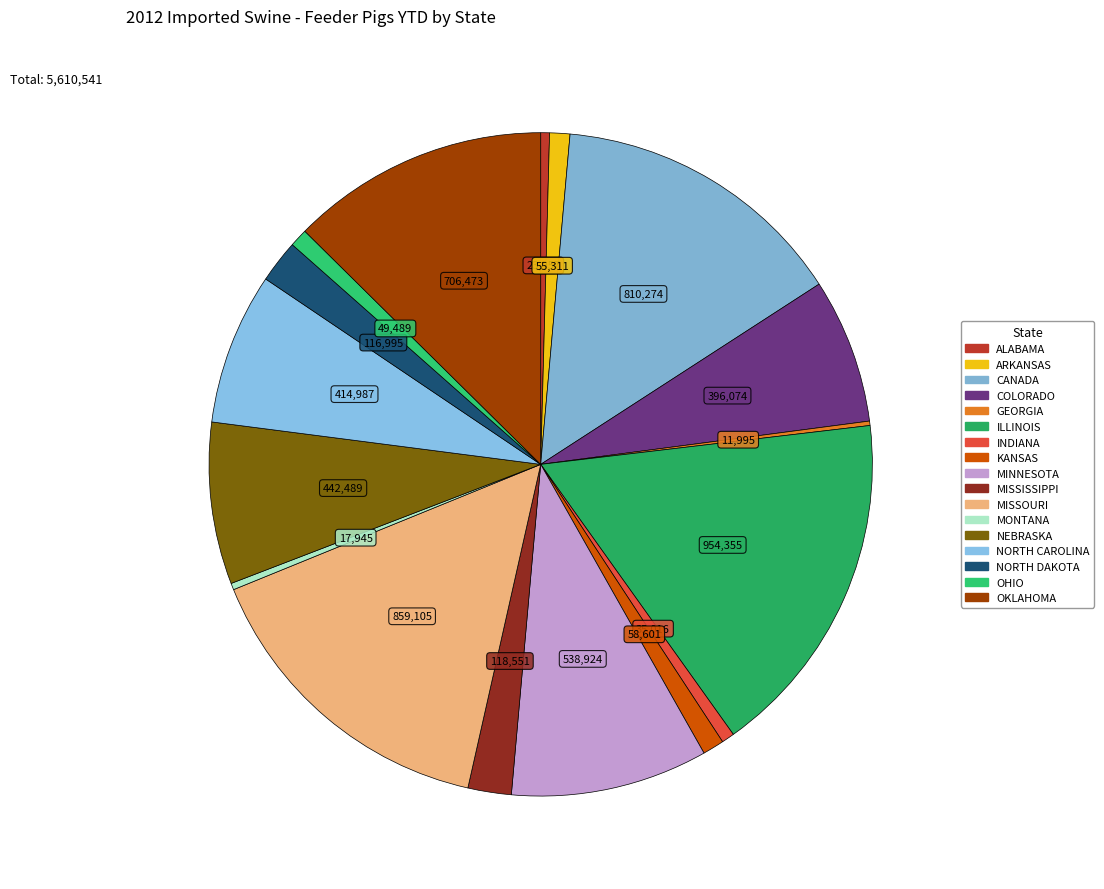

The MONTANA slice represents 1% of the pie. True or false?

False